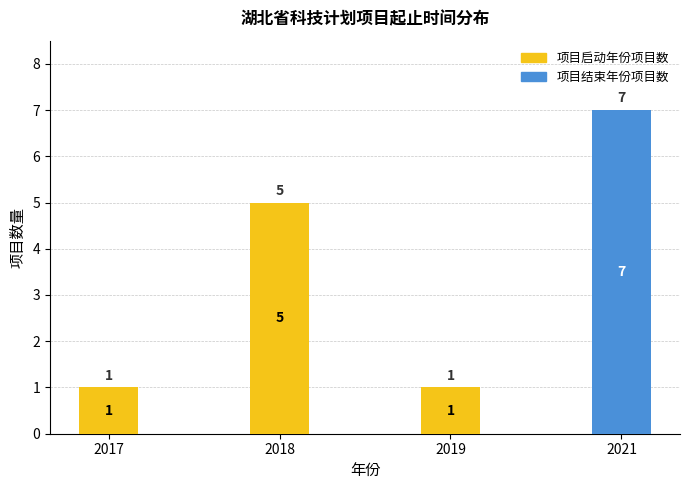

How many 项目结束年份项目数 values are between 0 and 7?

4